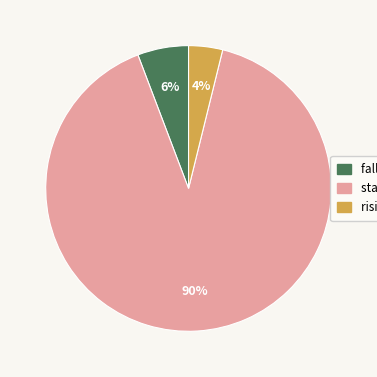

Rank the categories by value from highest to lowest.

stable, falling, rising